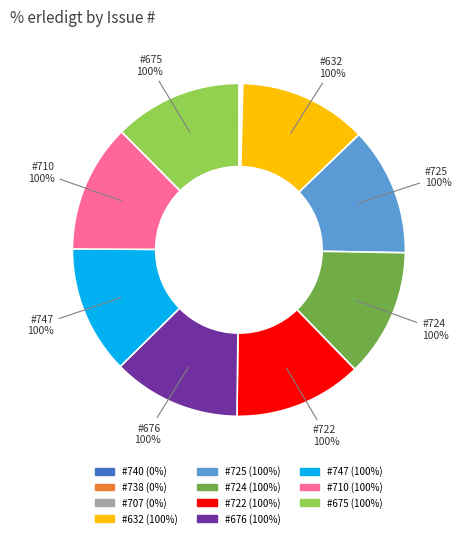

Which category has the smallest portion of the pie?

740